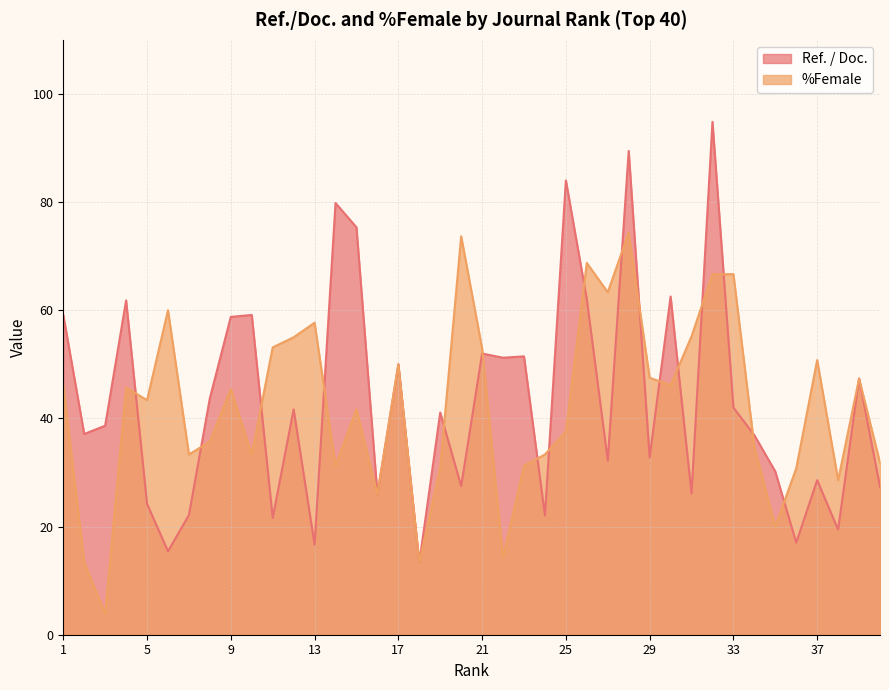

Reading right to left, transcribe all the data shown in this chart.

Ref. / Doc.: 27.4	47.4	19.4	28.6	17.0	30.2	36.9	42.0	94.8	26.1	62.5	32.8	89.5	32.2	62.0	84.0	22.0	51.5	51.2	52.0	27.5	41.1	13.3	50.0	26.0	75.3	79.8	16.6	41.7	21.6	59.1	58.8	43.8	22.1	15.4	24.2	61.8	38.6	37.1	59.1
%Female: 31.8	47.4	28.6	50.8	30.8	20.0	34.8	66.7	66.7	55.2	46.1	47.5	74.4	63.3	68.8	37.5	33.3	31.2	14.3	52.9	73.7	30.9	13.3	50.0	26.0	41.7	31.2	57.7	55.0	53.1	33.3	45.5	35.7	33.3	60.0	43.4	45.7	3.9	13.4	46.2